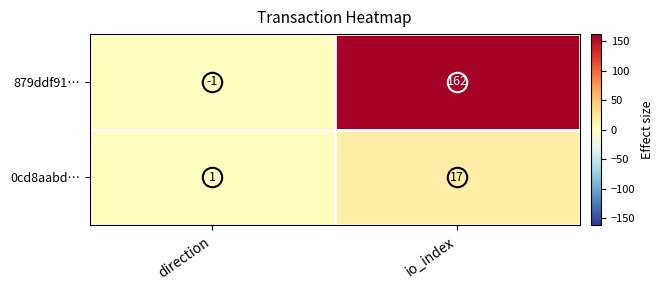

Which series has the widest spread of values?

879ddf91…